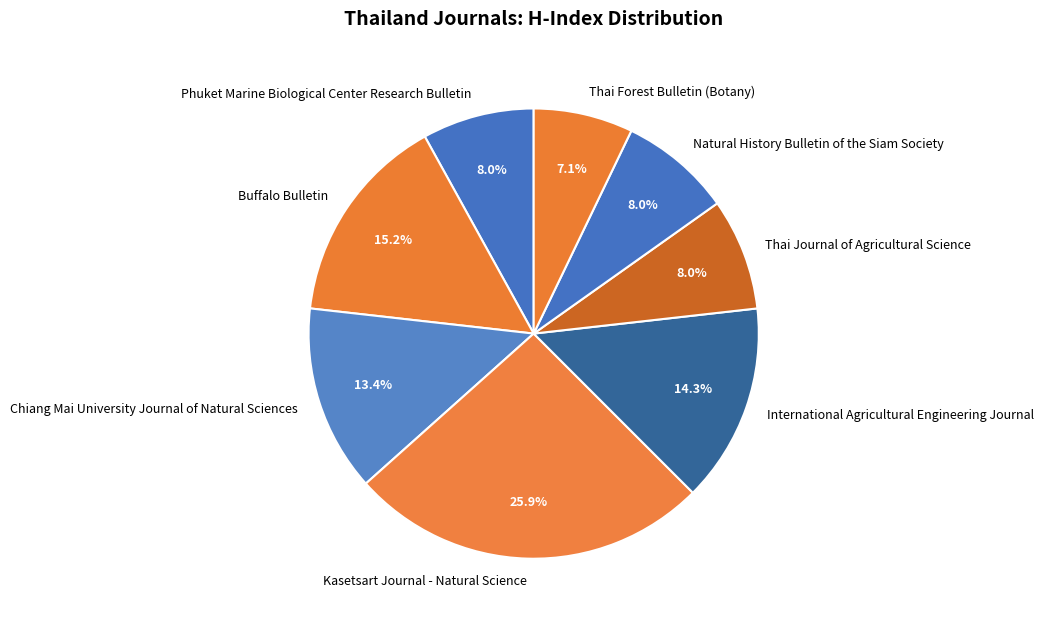

To the nearest percent, what is the difference between the Phuket Marine Biological Center Research Bulletin and Kasetsart Journal - Natural Science slice percentages?

18%